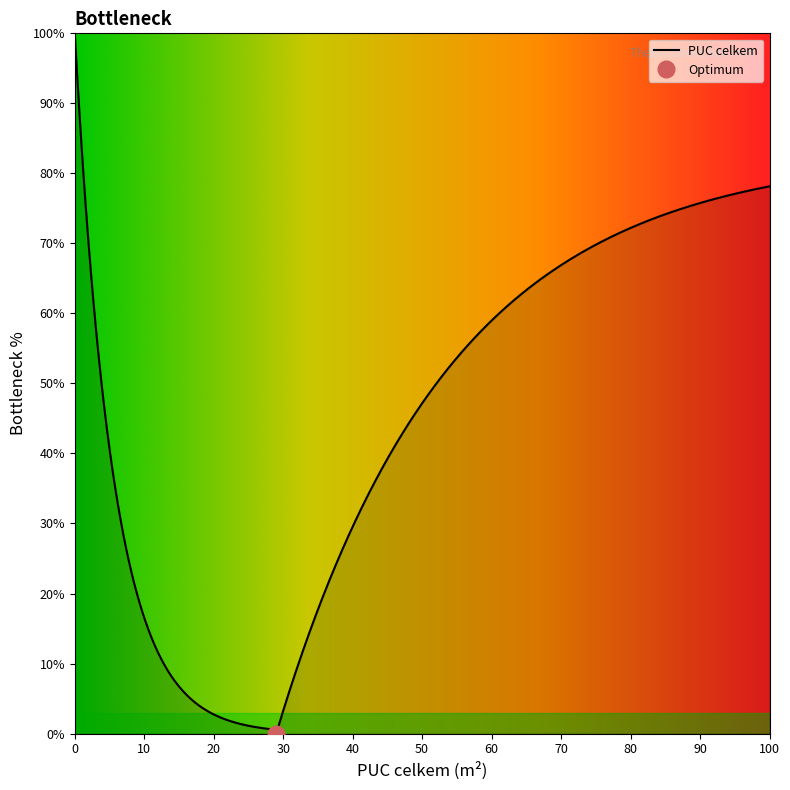

Is it true that PUC KIV equals 34 at 9.?

False